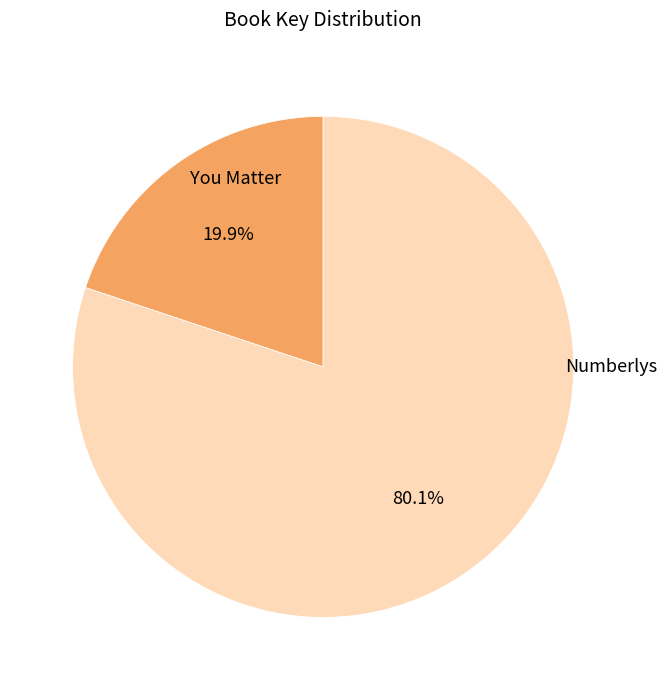

Is there a majority slice in this chart?

Yes